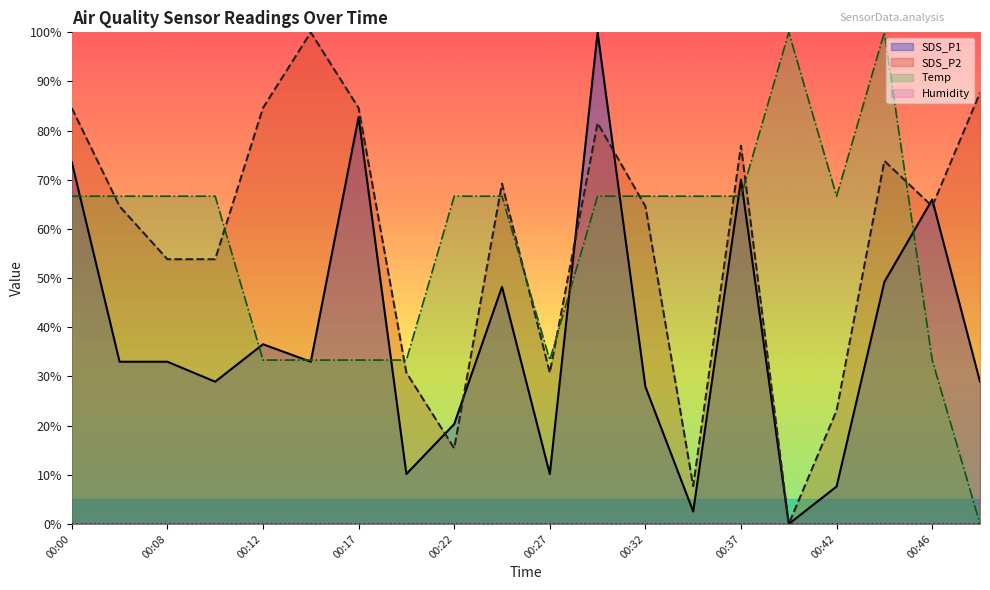

The SDS_P1 series shows 28.9 at 00:49. True or false?

True